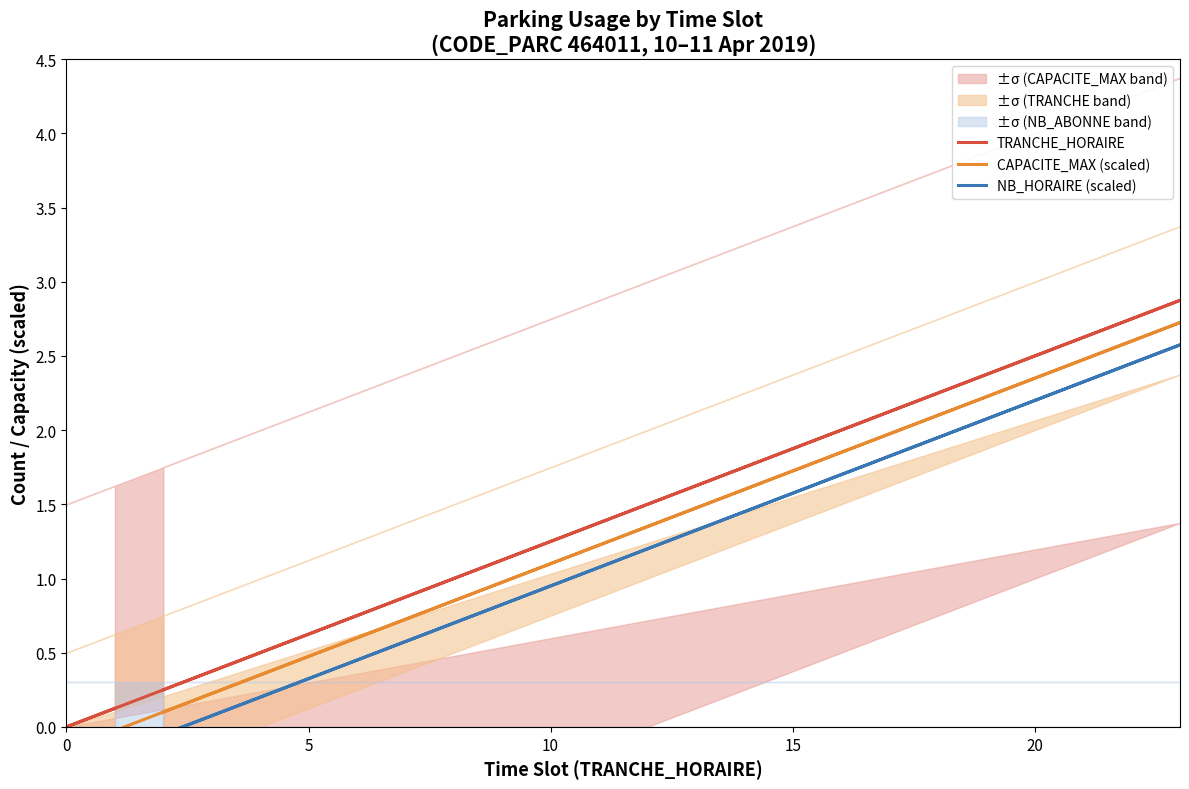

Does the chart display data point markers on the line(s)?

No